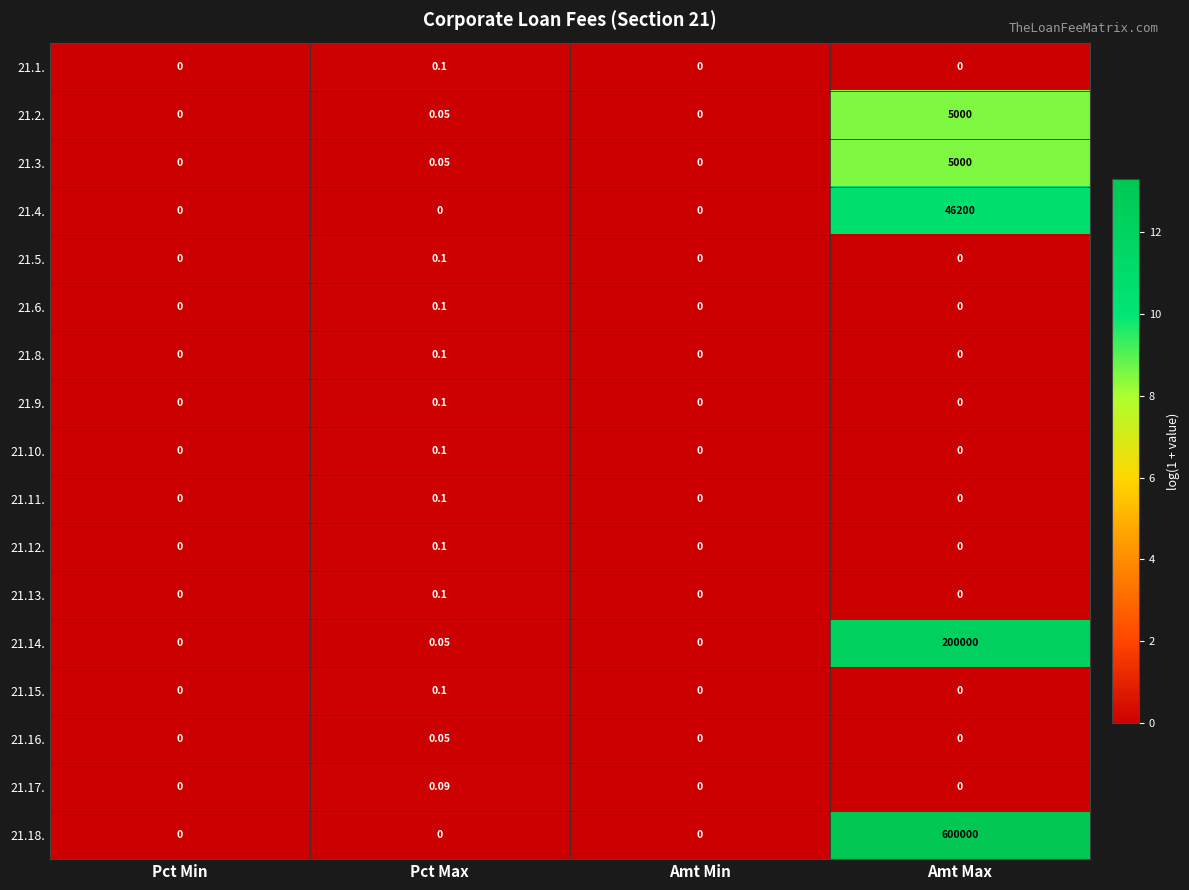

At which category is the sum across all series the highest?

Amt Max